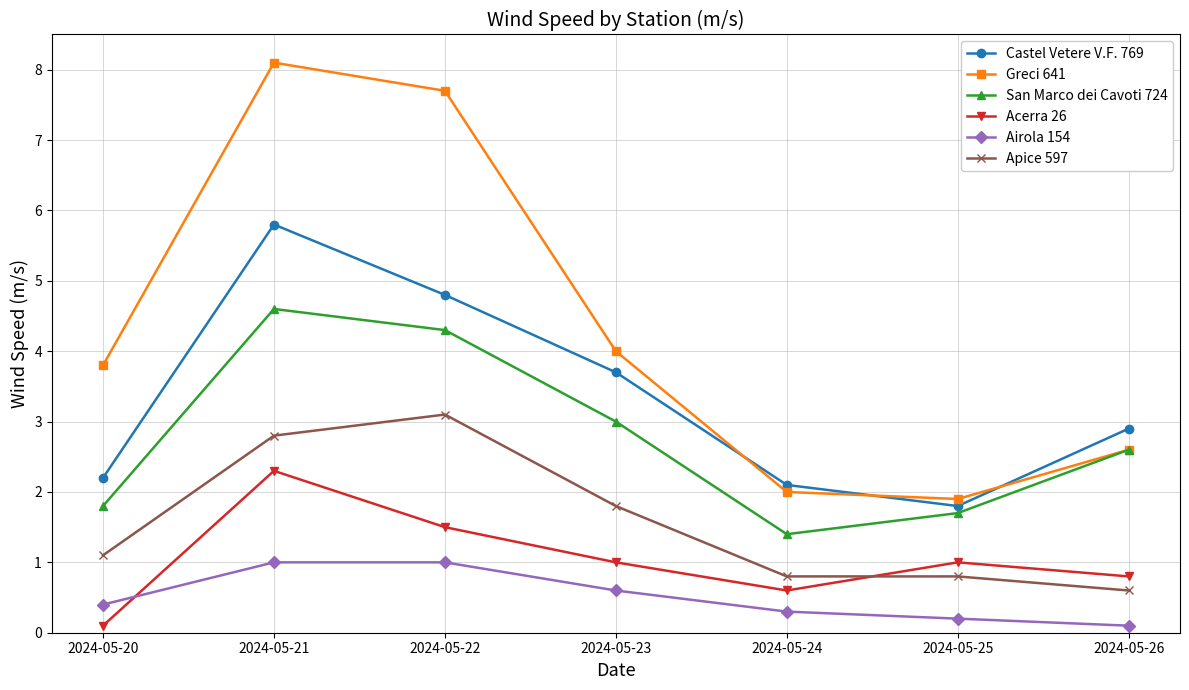

The value of Castel Vetere V.F. 769 at 2024-05-25 is 1.8. True or false?

True